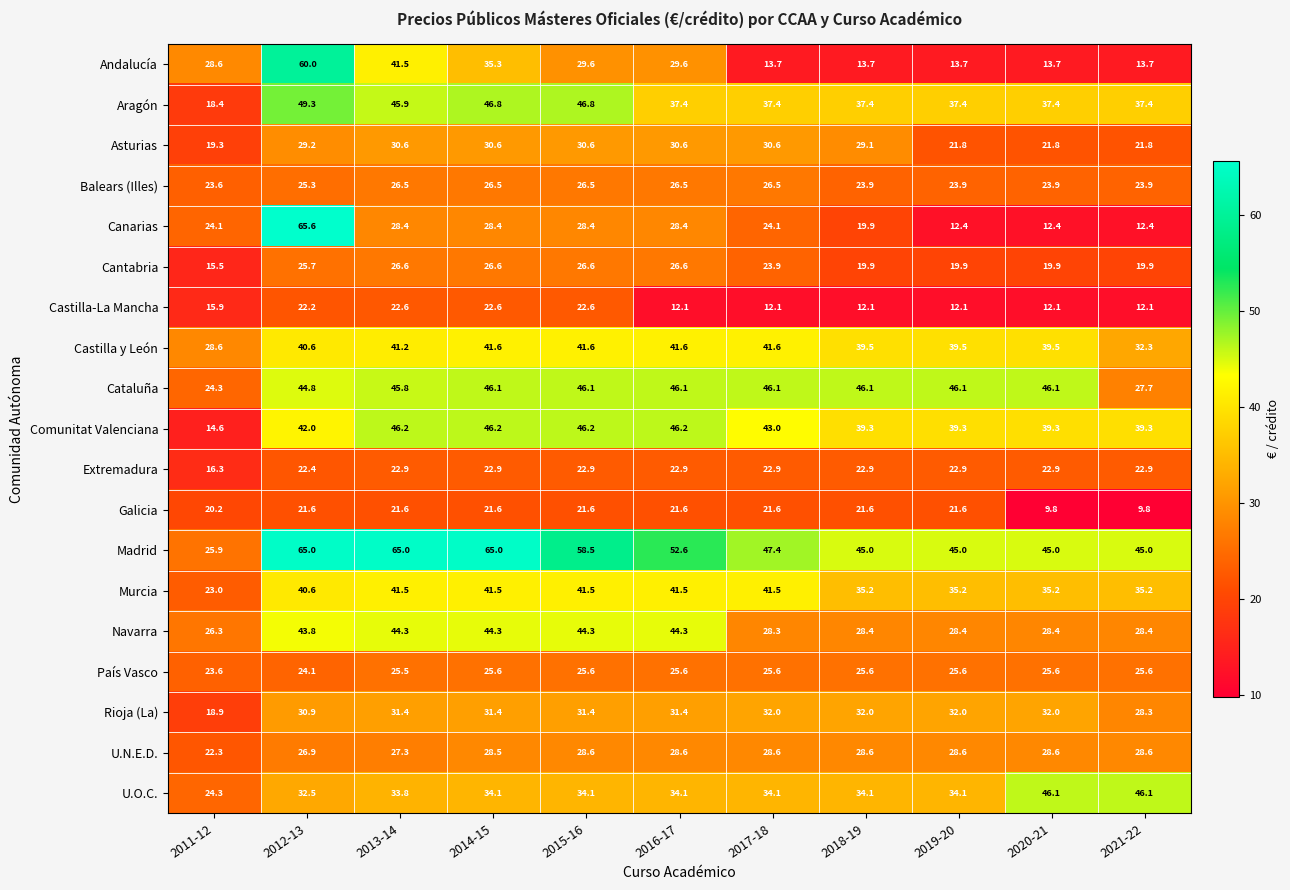

What is the total value across all series at 2012-13?

712.5